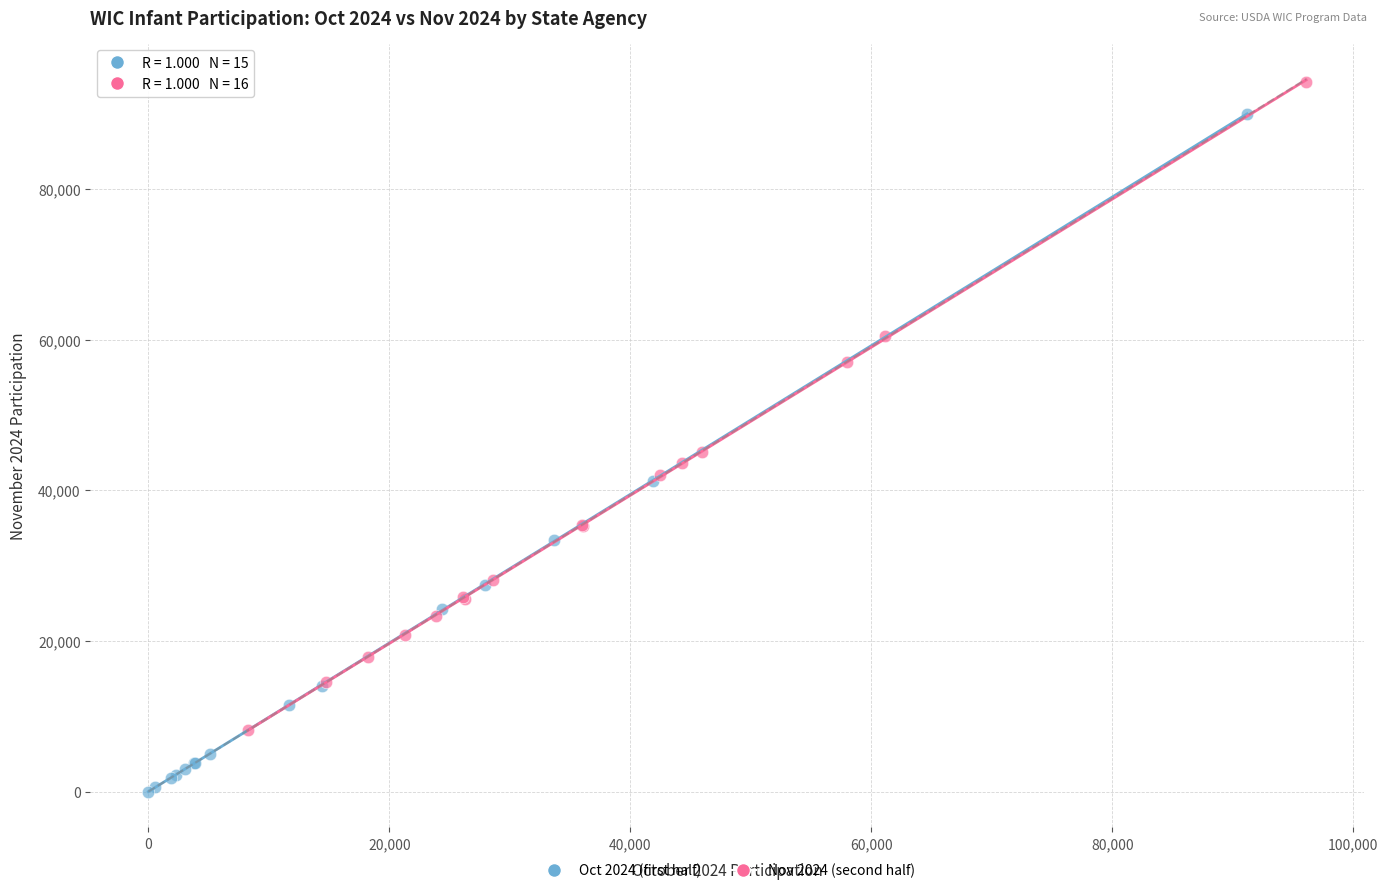

Which series contains the lowest Y value?

Oct 2024 (first half)